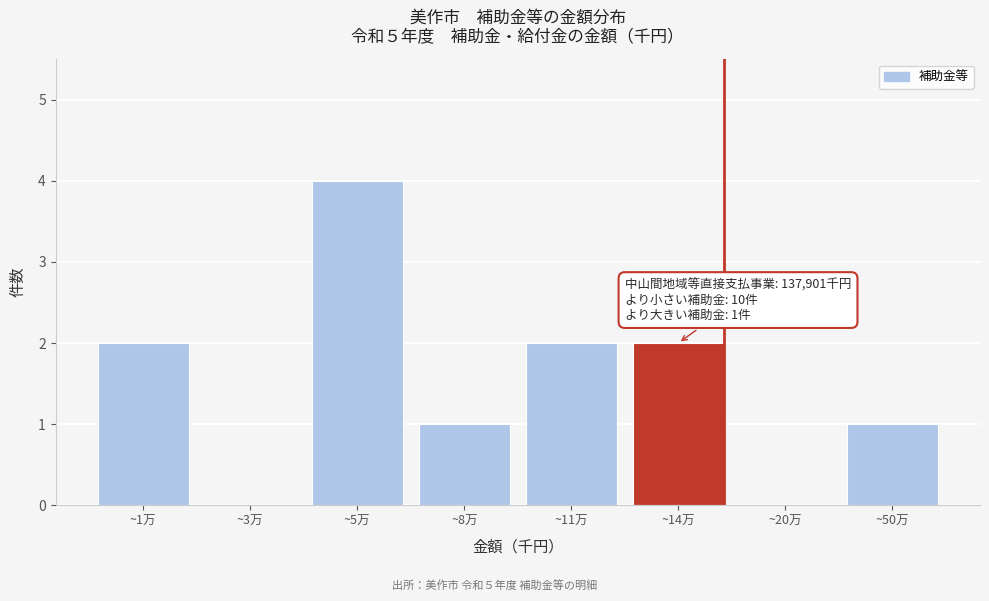

Reading left to right, transcribe all the data shown in this chart.

~1万=2	~3万=0	~5万=4	~8万=1	~11万=2	~14万=2	~20万=0	~50万=1